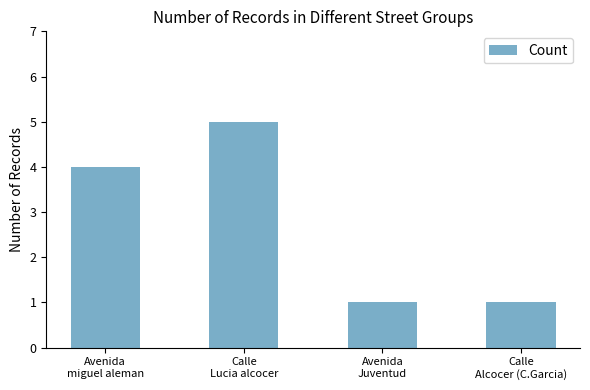

Reading left to right, extract all data points from this chart.

Avenida
miguel aleman=4	Calle
Lucia alcocer=5	Avenida
Juventud=1	Calle
Alcocer (C.Garcia)=1